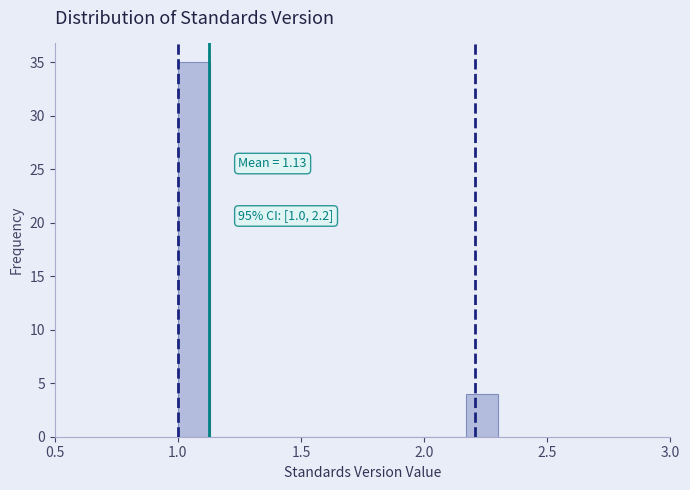

Around what value on the x-axis is the tallest bar? Give the approximate position of its centre, as read against the axis.

1.05